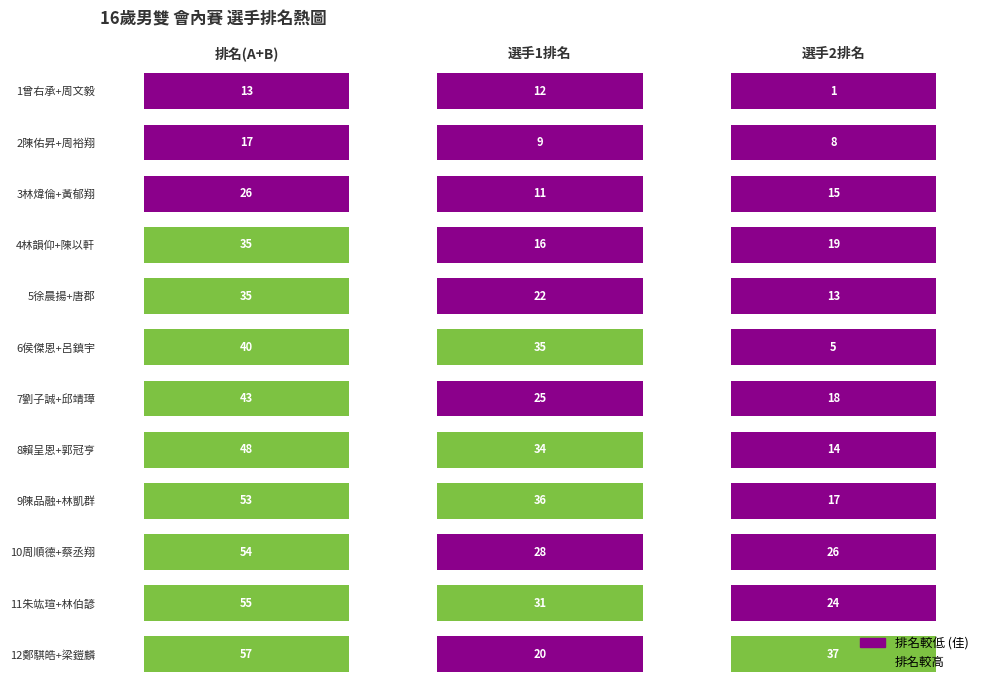

How many data points in 選手1排名 are less than 25?

6